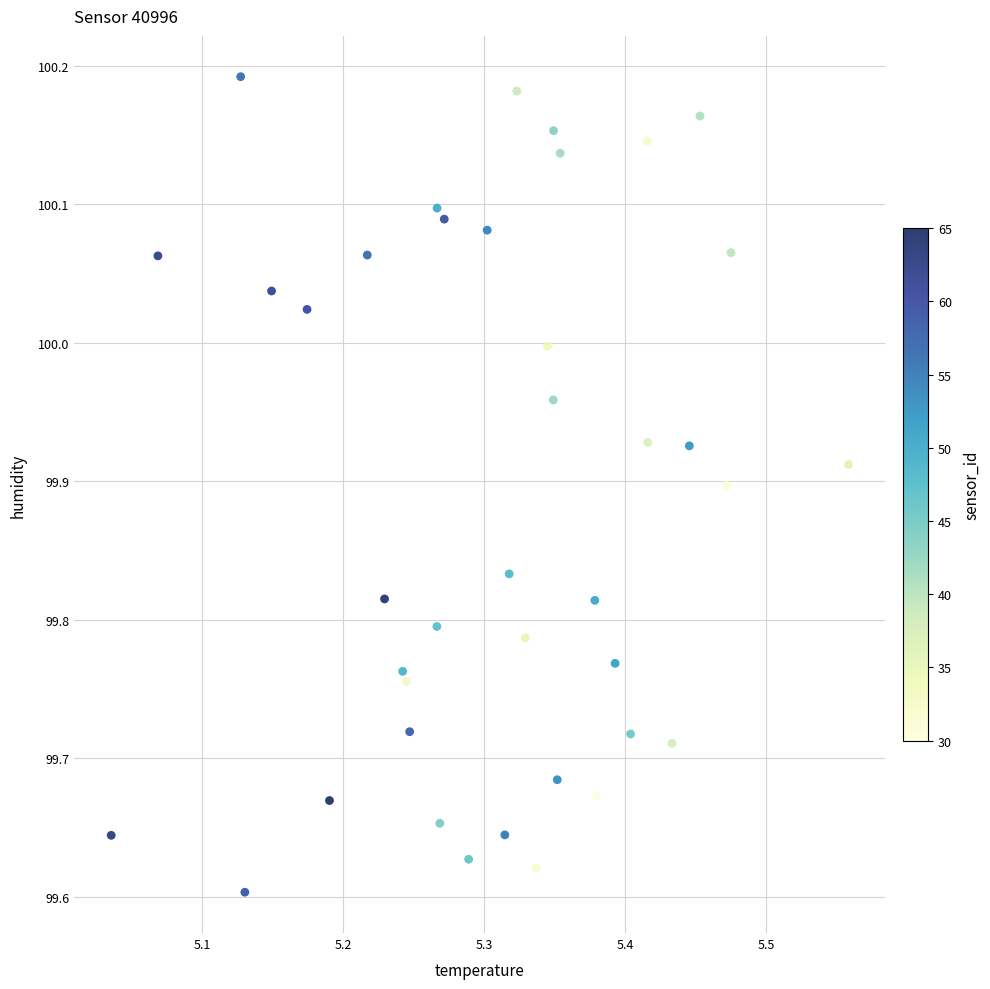

What is the range of Y values (max minus min)?

0.6